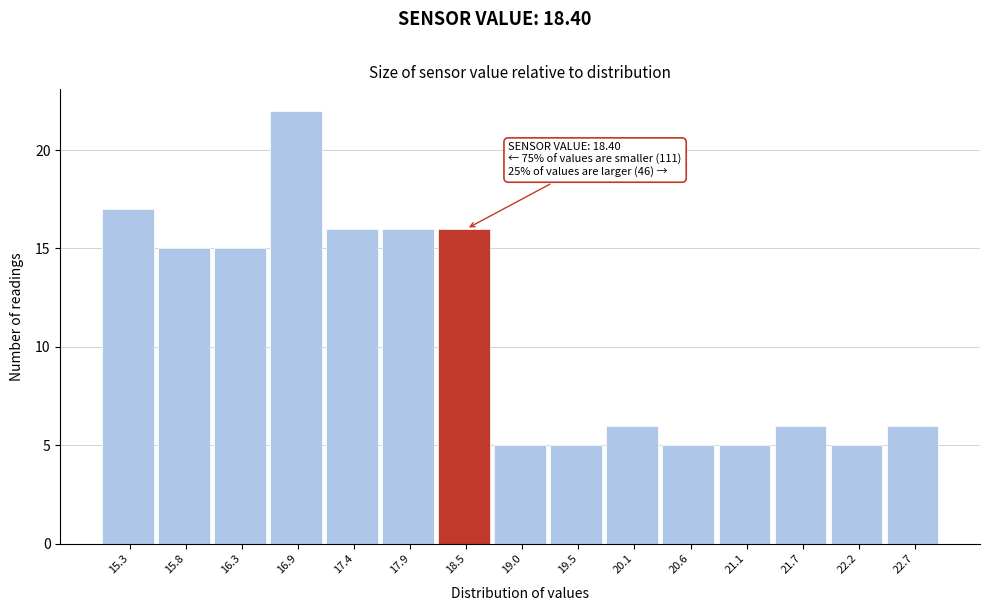

Which range on the x-axis has the tallest bar?

16.6 to 17.1